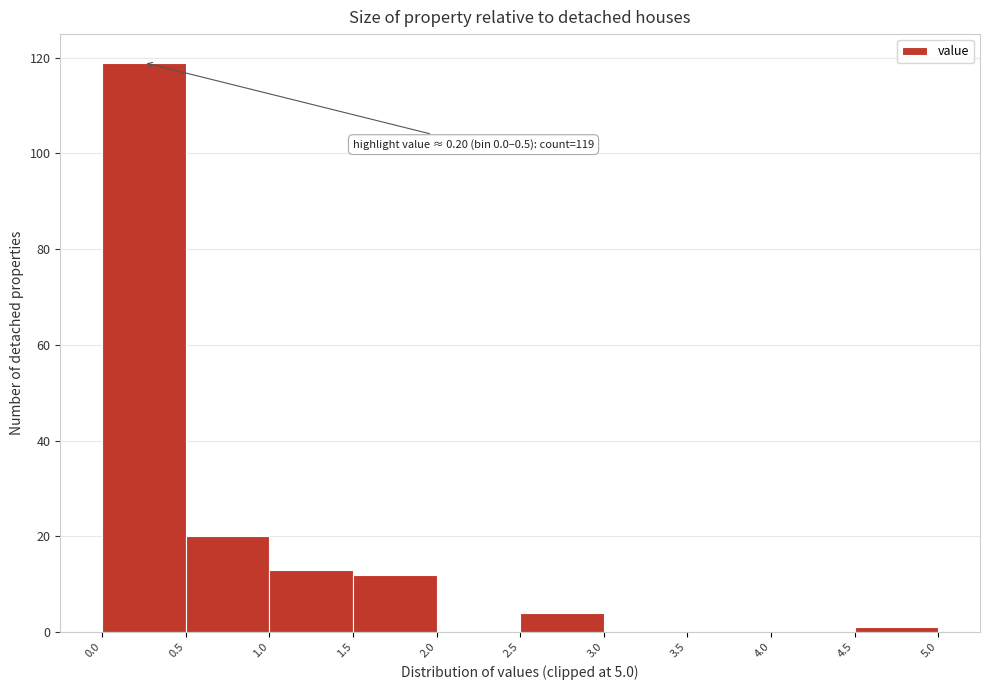

Over which range of the x-axis is the bar tallest?

0.0 to 0.5